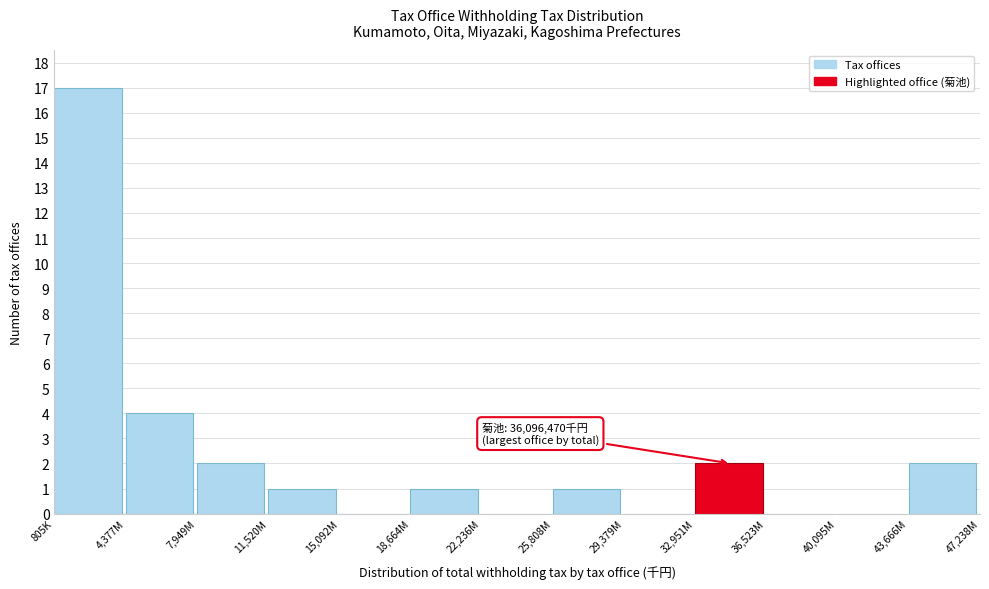

Reading right to left, list all the values displayed in this chart.

43,666M=2	40,095M=0	36,523M=0	32,951M=2	29,379M=0	25,808M=1	22,236M=0	18,664M=1	15,092M=0	11,520M=1	7,949M=2	4,377M=4	805K=17